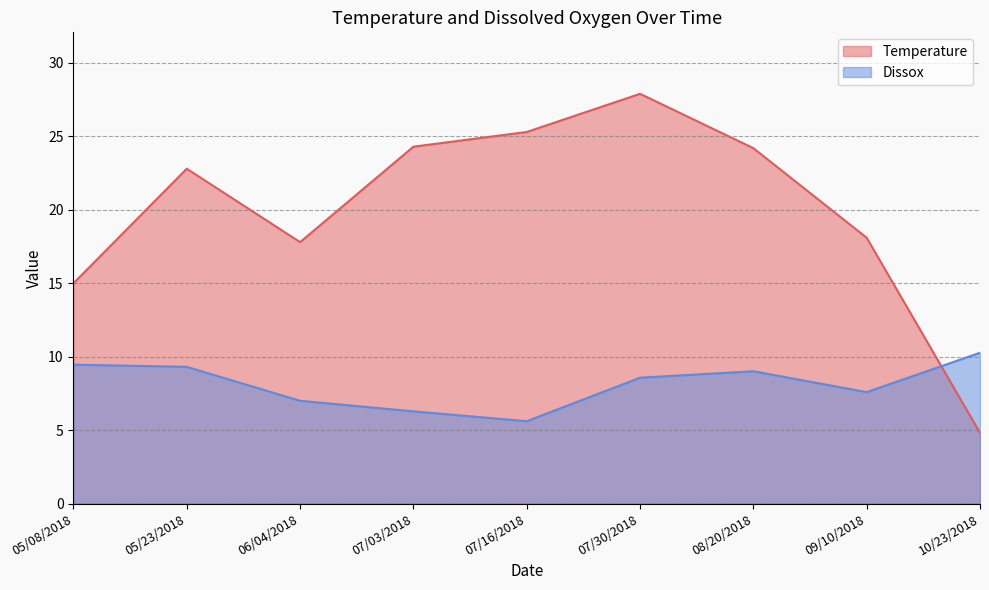

What is the maximum value for Dissox?

10.3